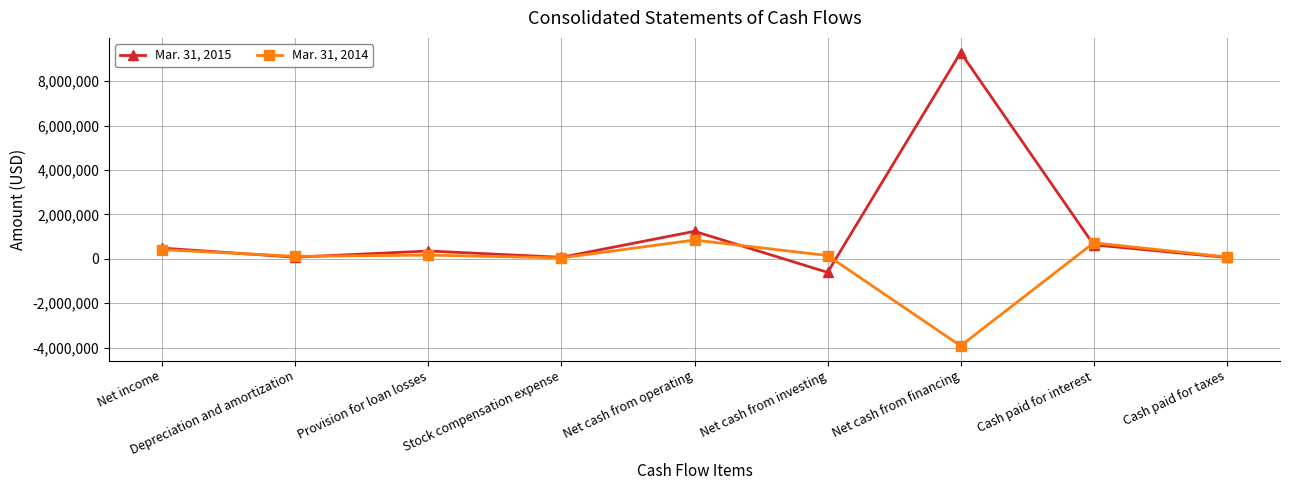

In Mar. 31, 2015, how many points are higher than both neighbors (excluding endpoints)?

3